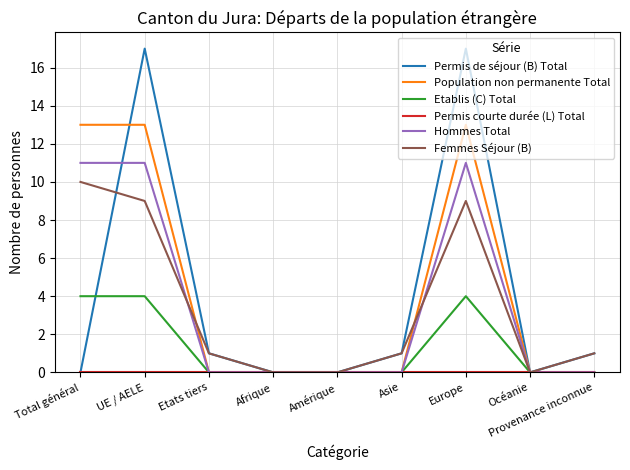

What position from the right is Etats tiers?

7